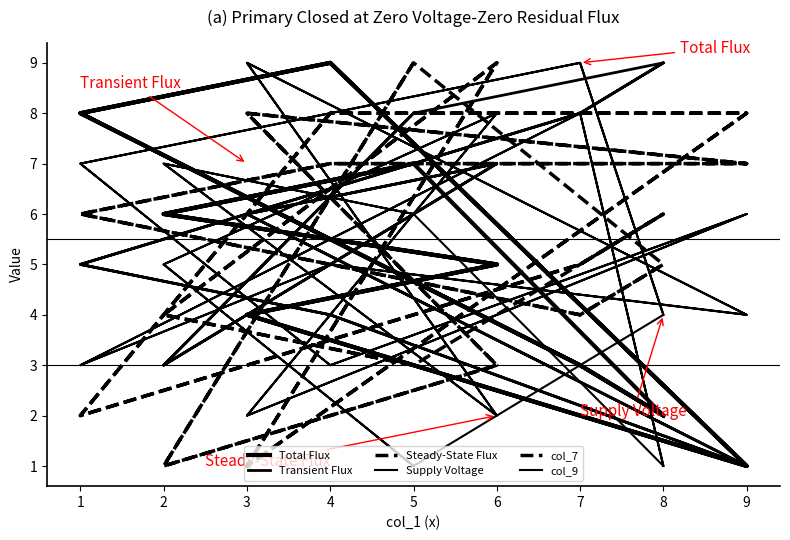

How many lines are shown in the chart?

6